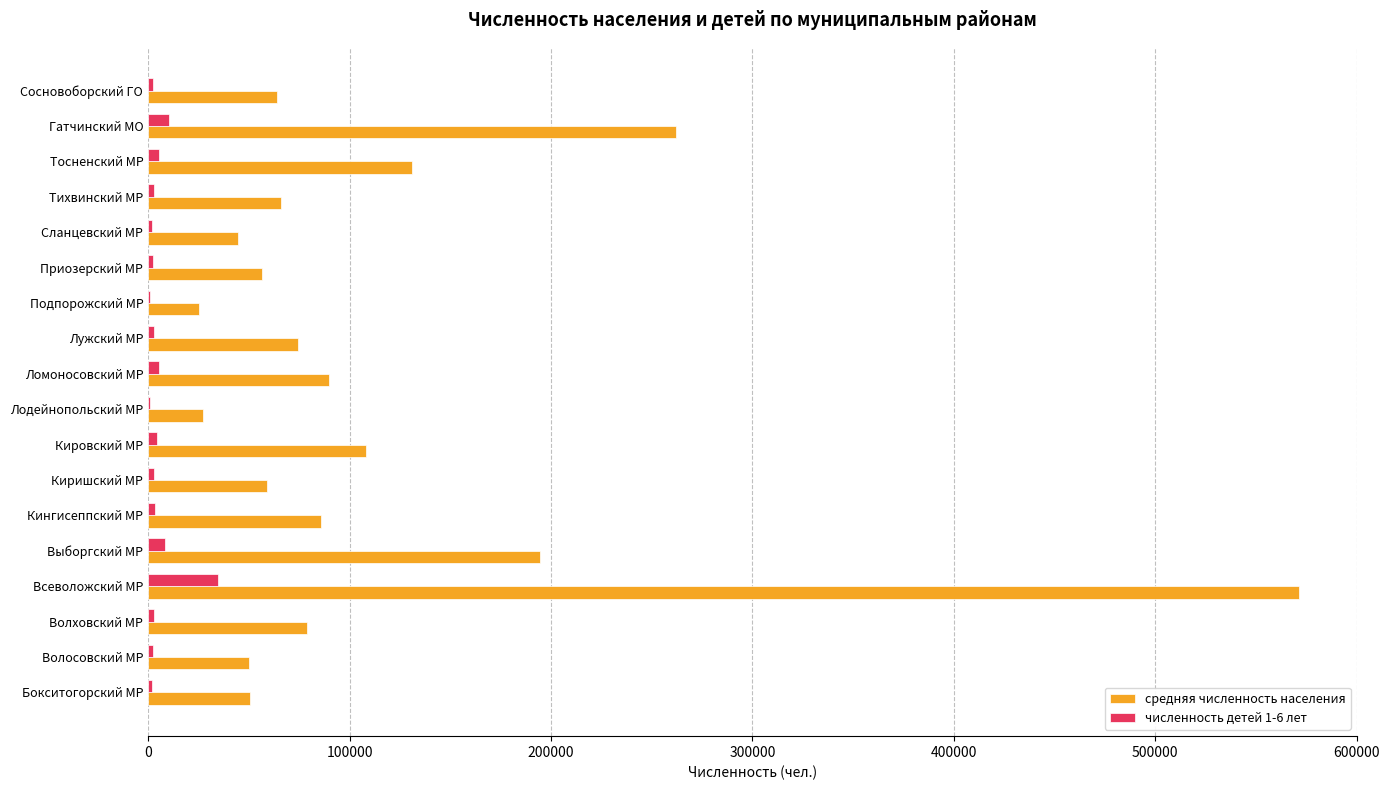

True or false: средняя численность населения has a value of 56724.0 at Приозерский МР.

True